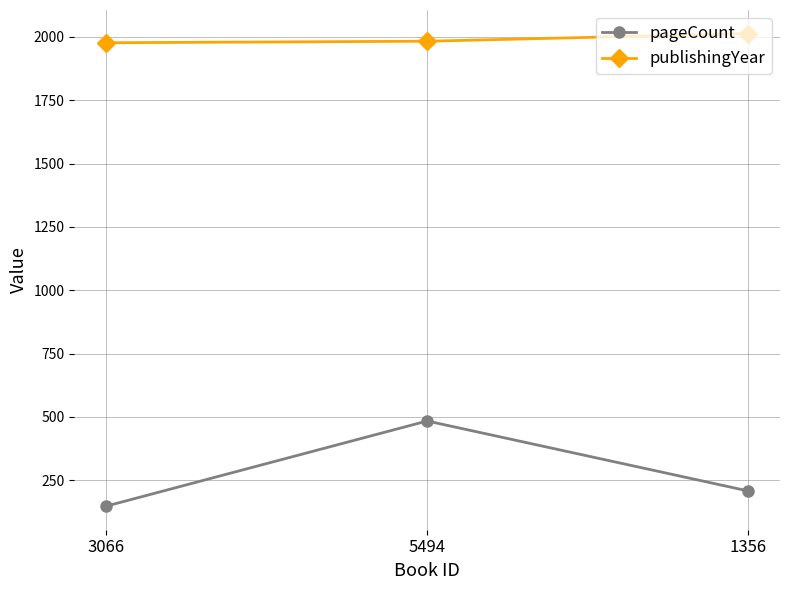

Which series changed the most between 3066 and 1356?

pageCount